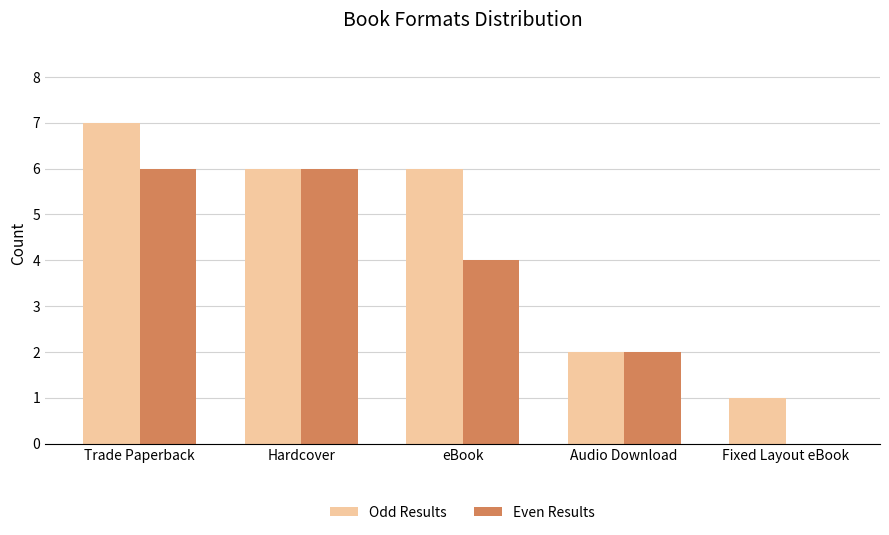

Read the Odd Results value at eBook.

6